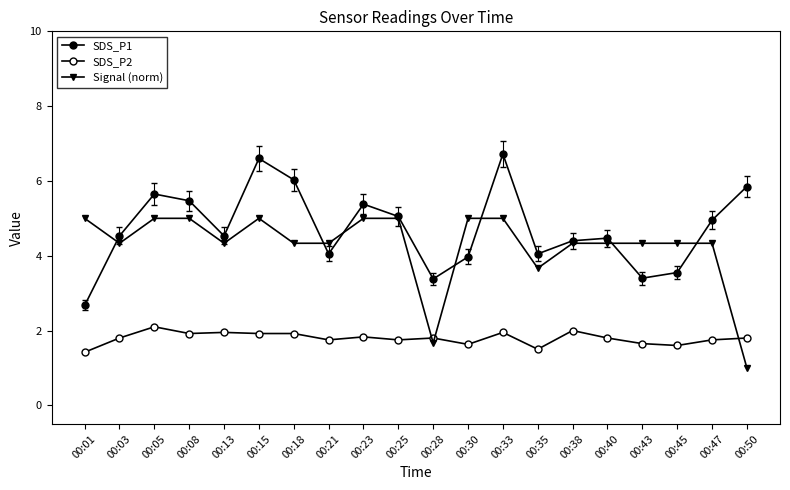

How many lines are shown in the chart?

3